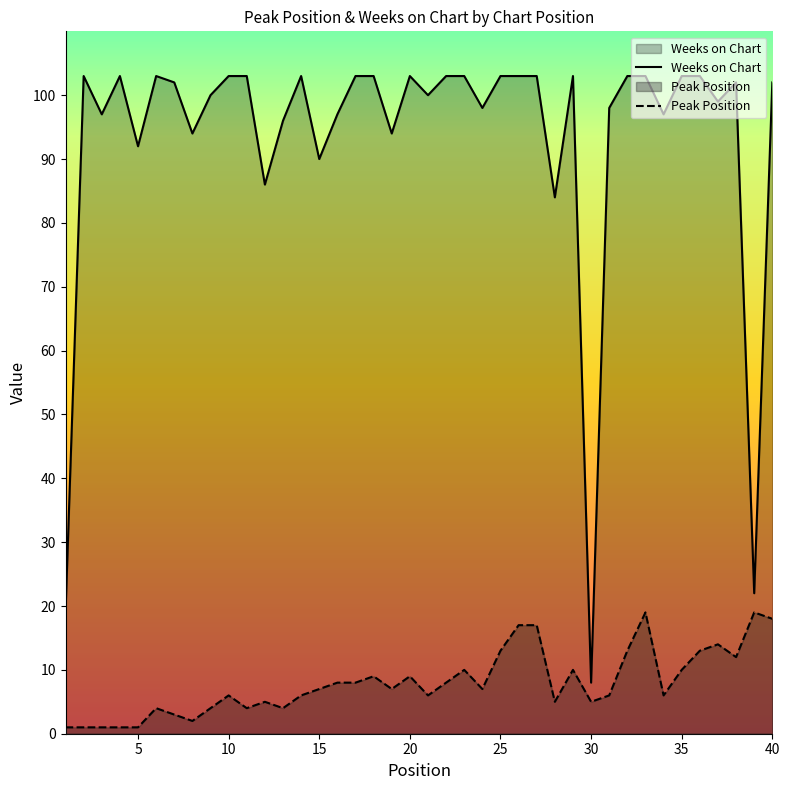

What is the difference between the maximum and minimum values in the Weeks on Chart series?

95